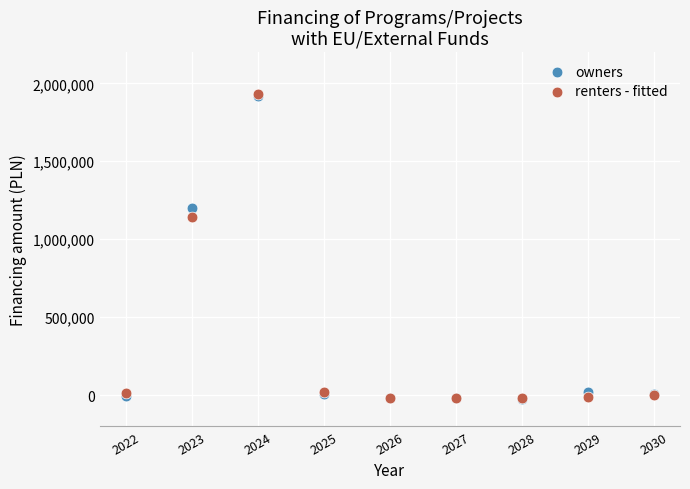

In the owners series, what Y value is closest to 946086?

1199953.9